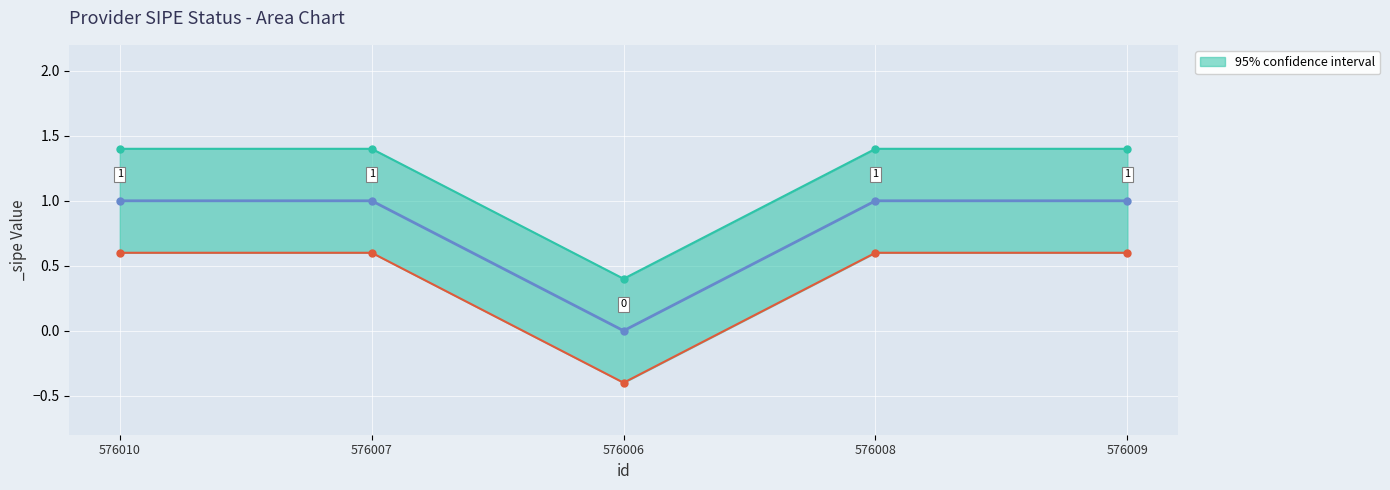

What is the total value across all series at 576008?

3.0